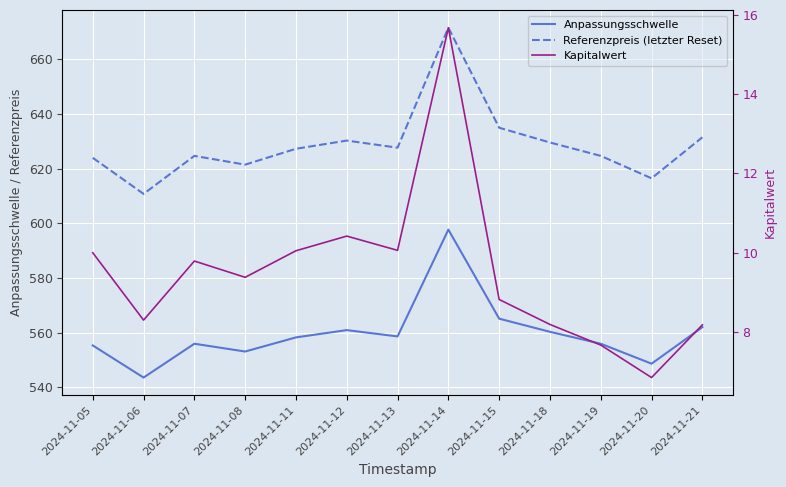

True or false: Anpassungsschwelle and Kapitalwert cross at least once.

False